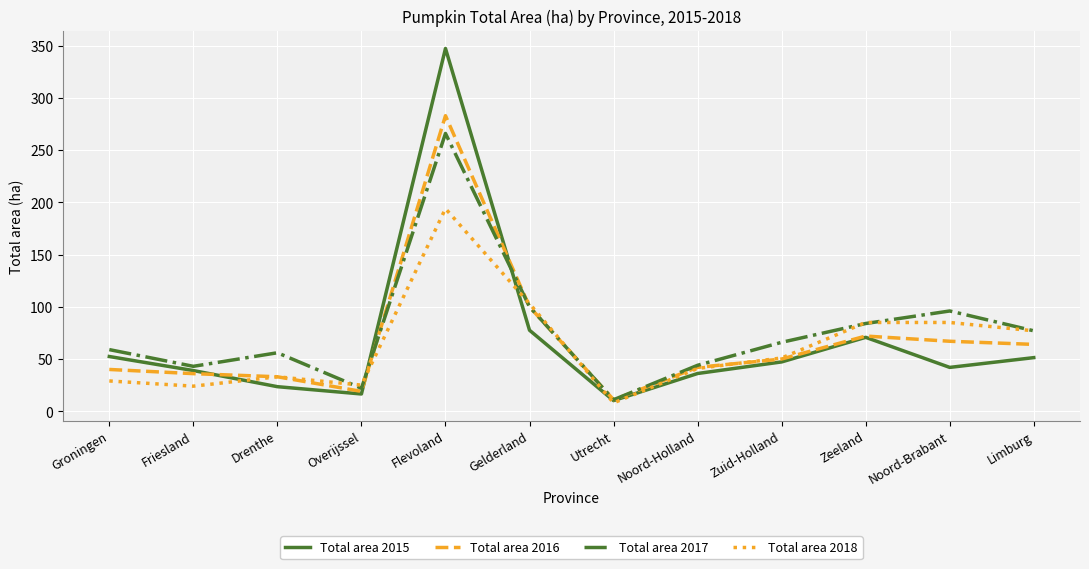

What is the approximate value of Total area 2016 at Limburg?

64.0